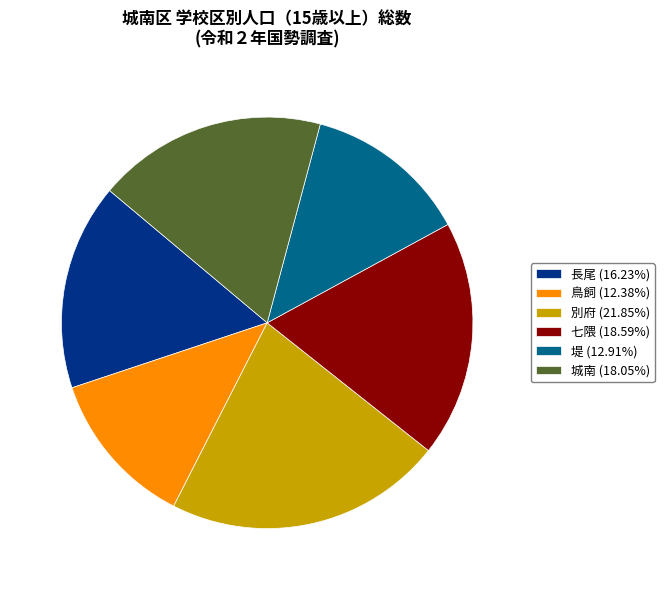

Is there any slice that represents more than half of the pie?

No